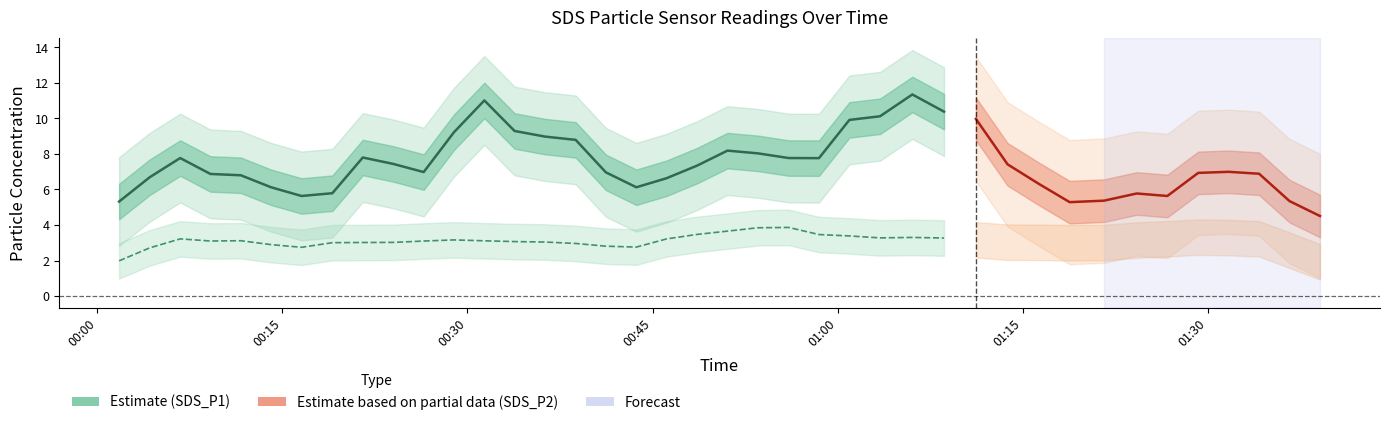

List the series in order of their overall mean, highest first.

SDS_P1, SDS_P2